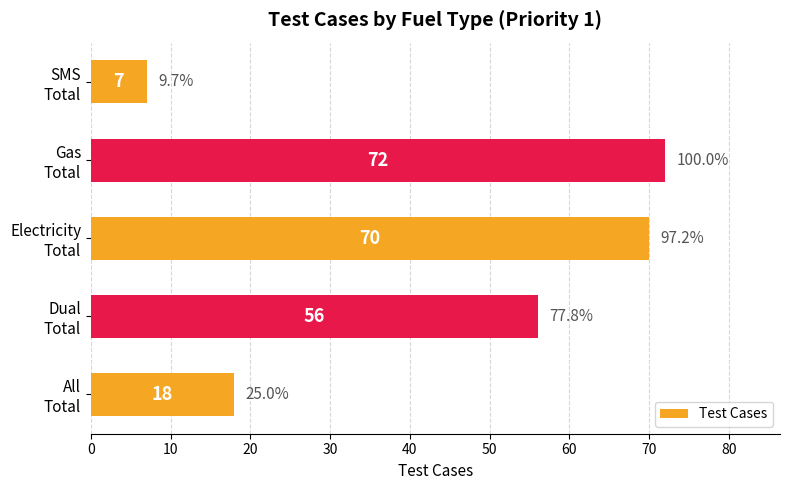

How many categories are shown in the chart?

5